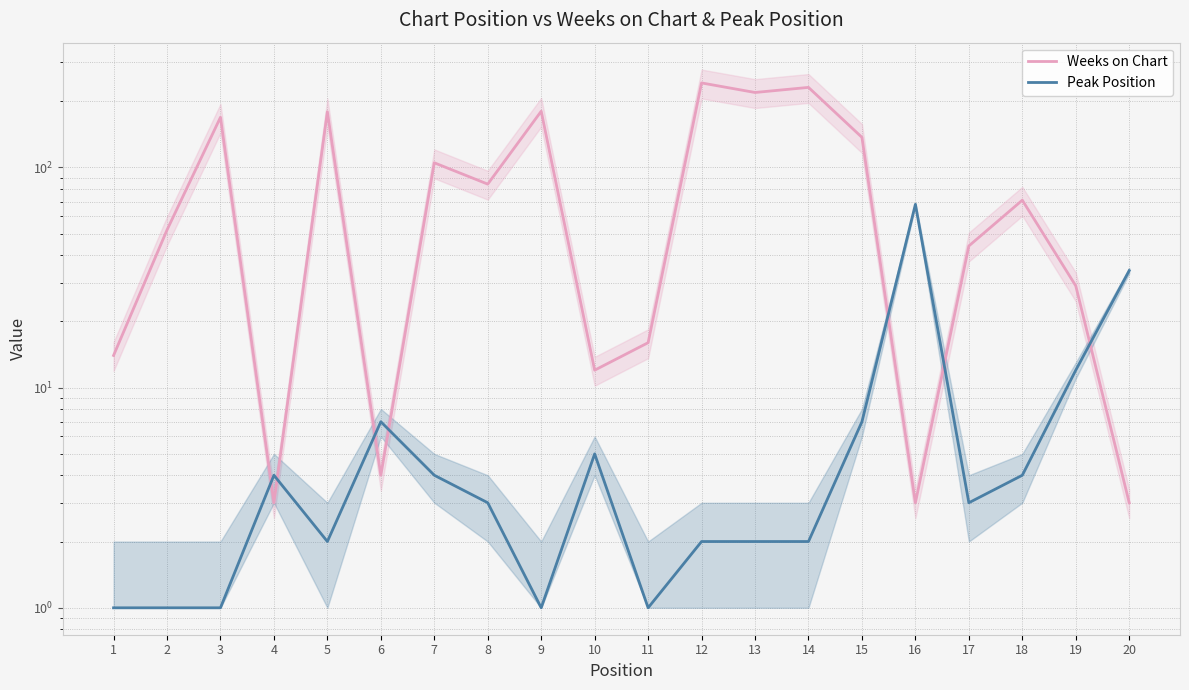

What is the sum of the Peak Position values at 3 and 5?

3